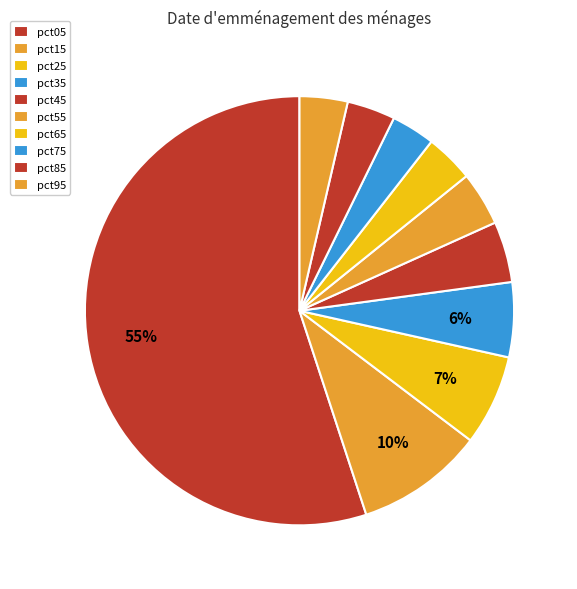

To the nearest percent, what is the difference between the largest and smallest slice percentages?

52%